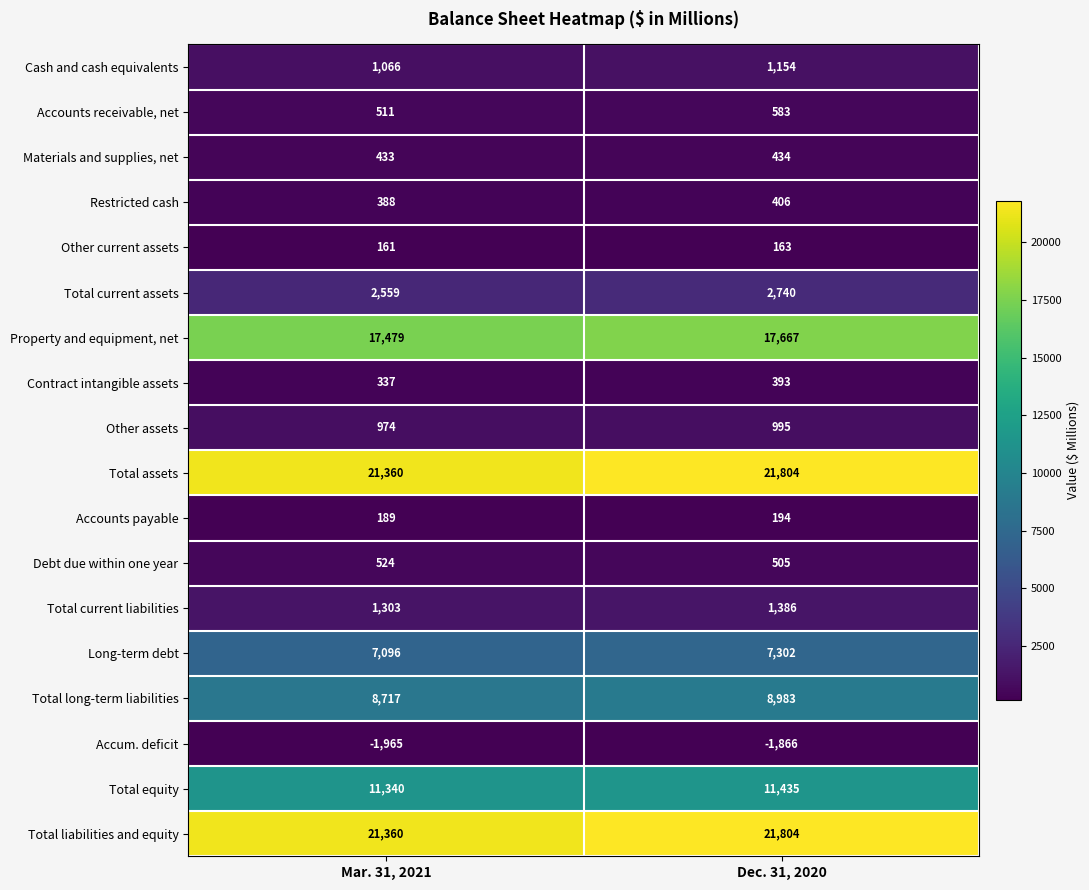

The Property and equipment, net series shows 17479 at Mar. 31, 2021. True or false?

True